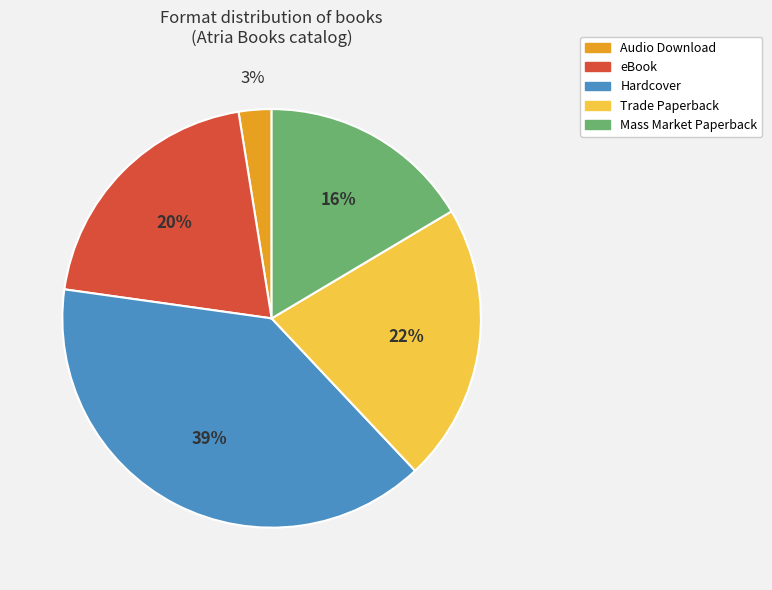

To the nearest percent, what is the average slice percentage?

20%